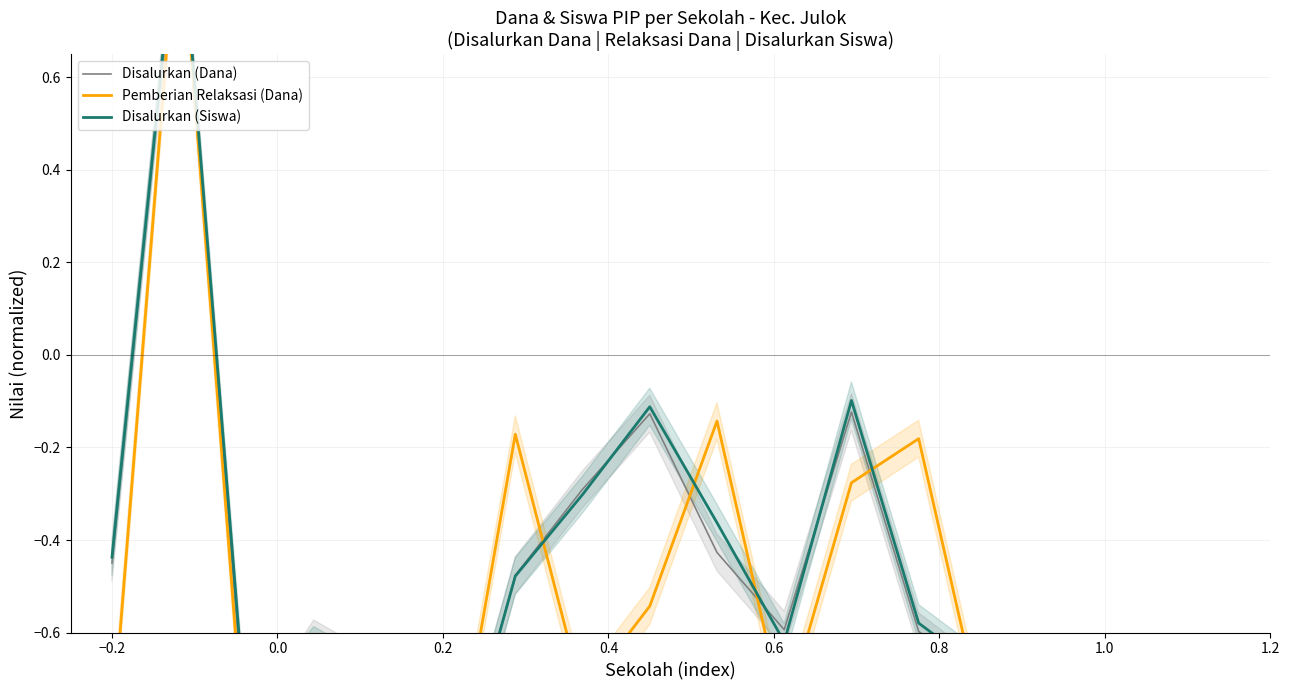

How many lines are shown in the chart?

3